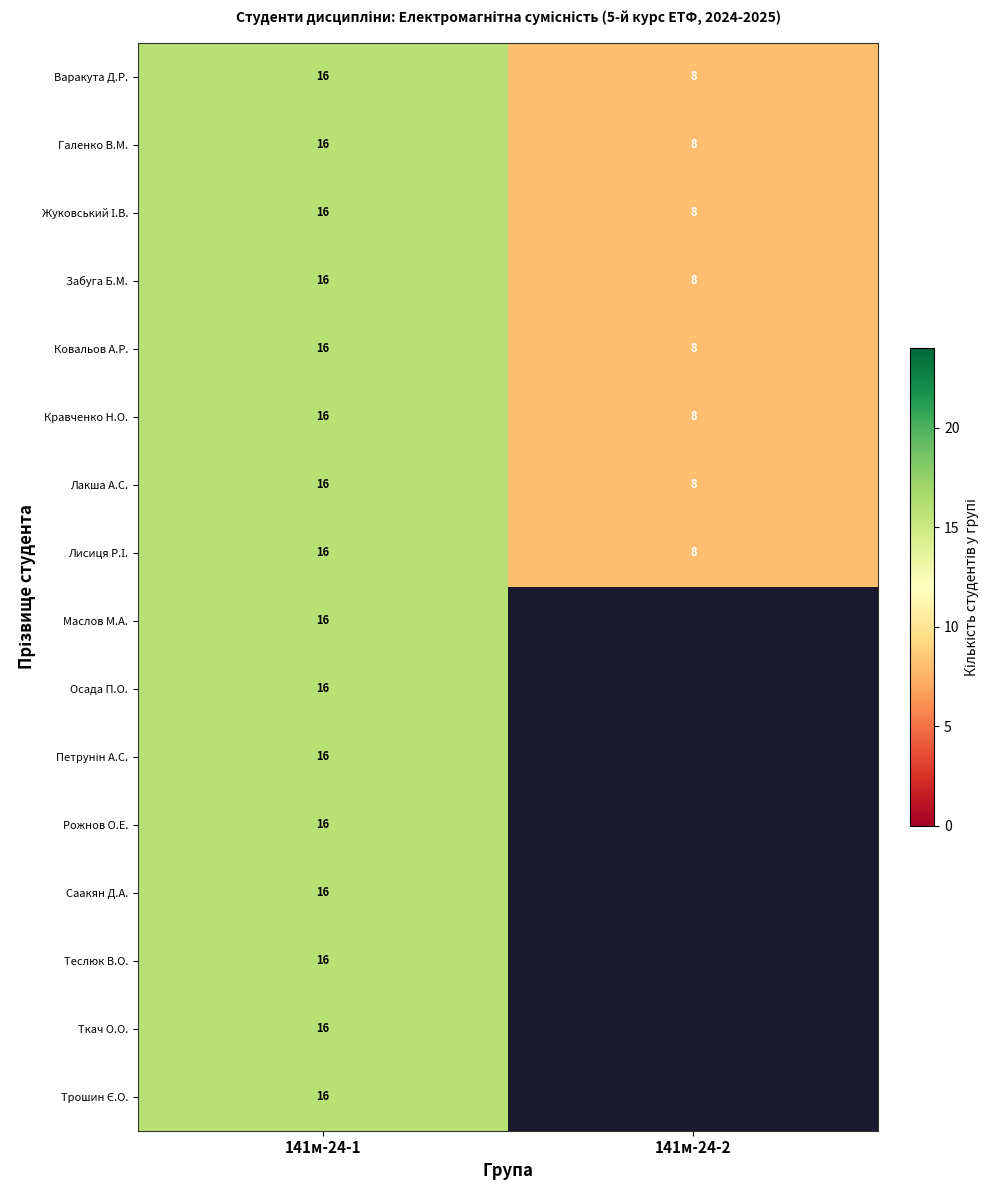

The Забуга Б.М. series shows 29 at 141м-24-1. True or false?

False